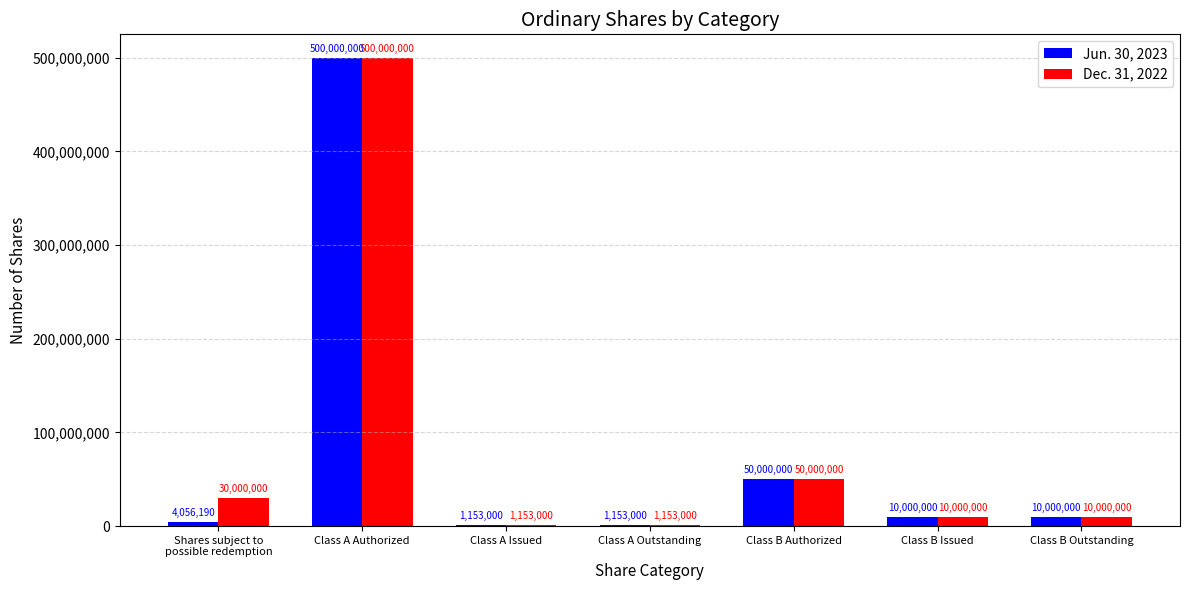

Are the bars horizontal?

No